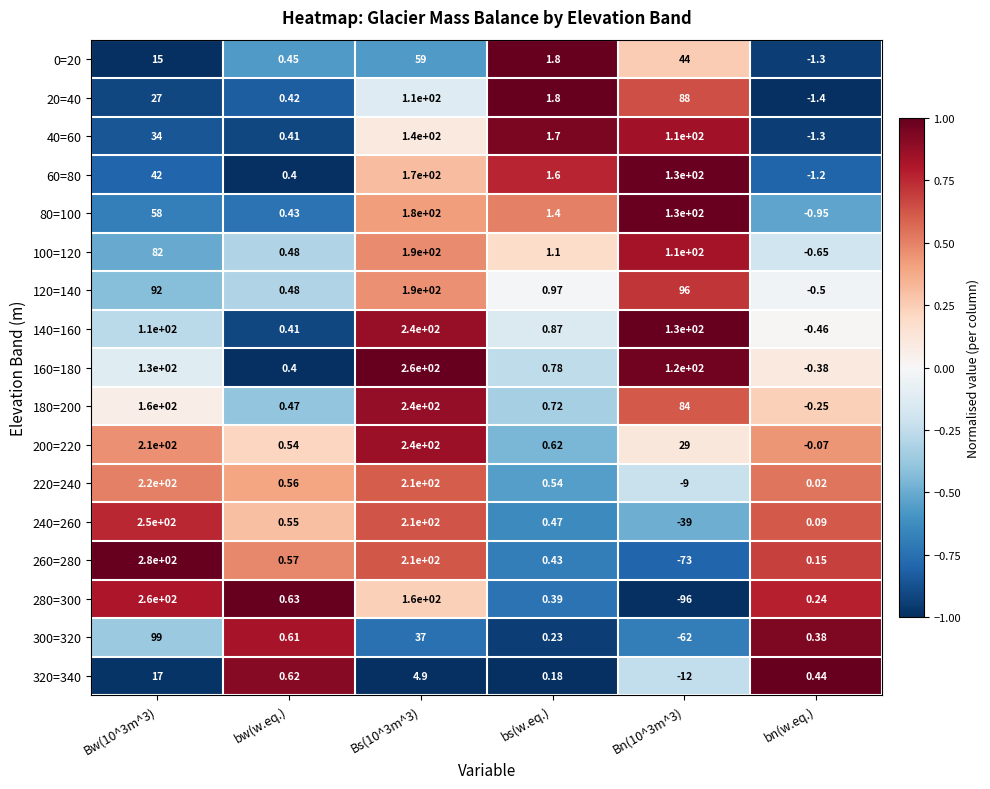

Is the value of 300=320 at bw(w.eq.) greater than the value of 240=260 at Bw(10^3m^3)?

No